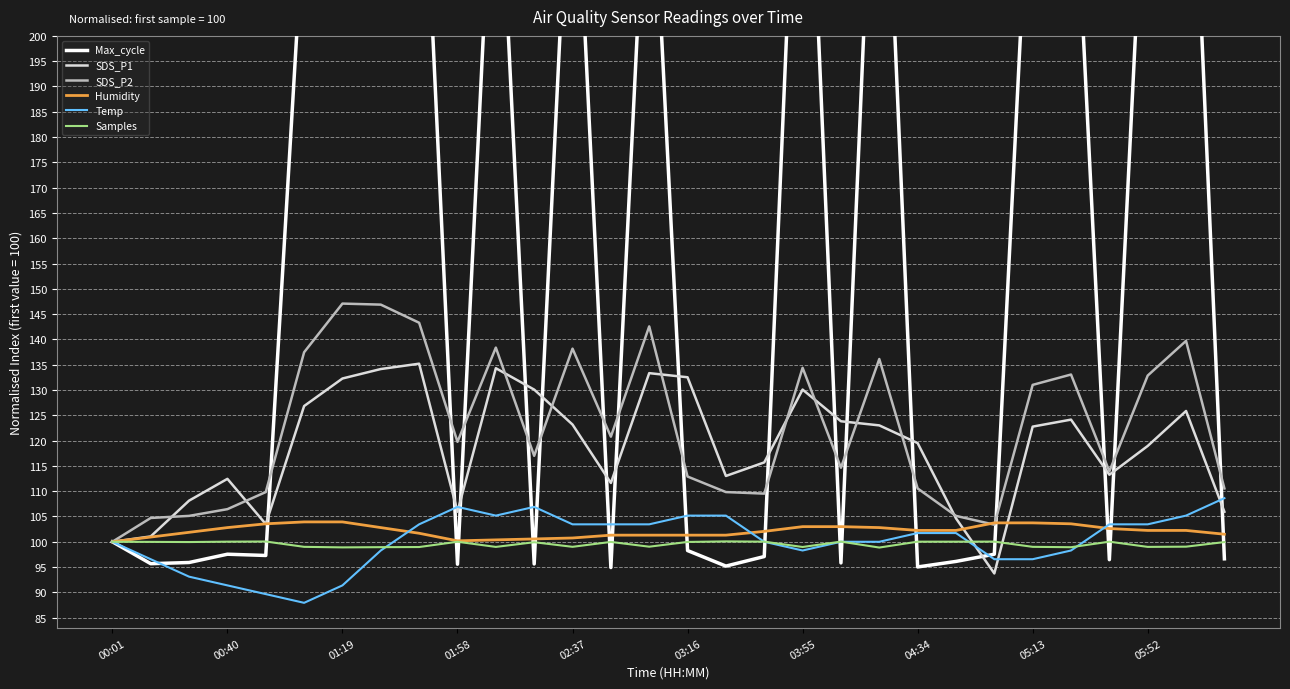

What is the value of the SDS_P1 point at the 8th from the left?

134.1